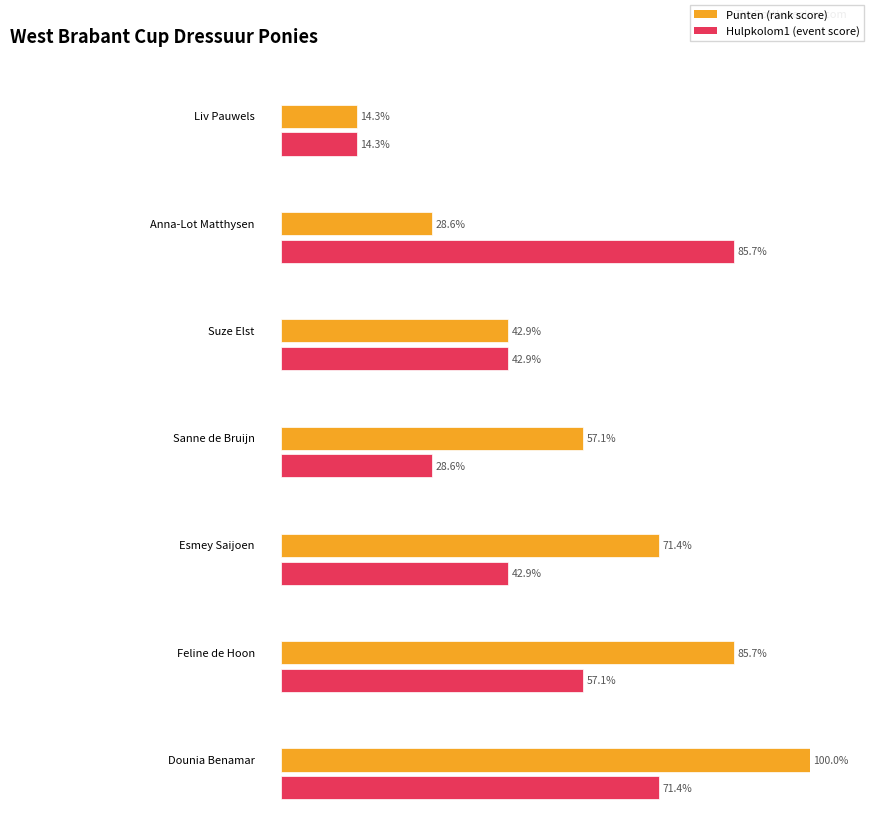

Between Sanne de Bruijn and Dounia Benamar, which is larger?

Dounia Benamar